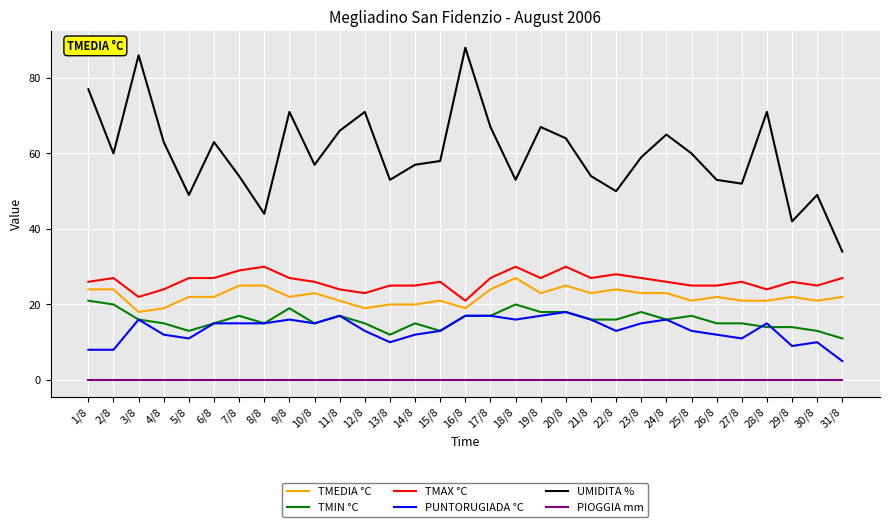

Which series has the largest total across all categories?

UMIDITA %